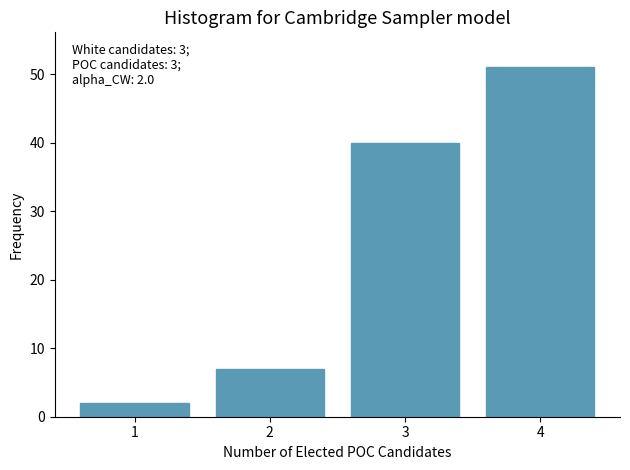

Reading left to right, extract all data points from this chart.

2	7	40	51